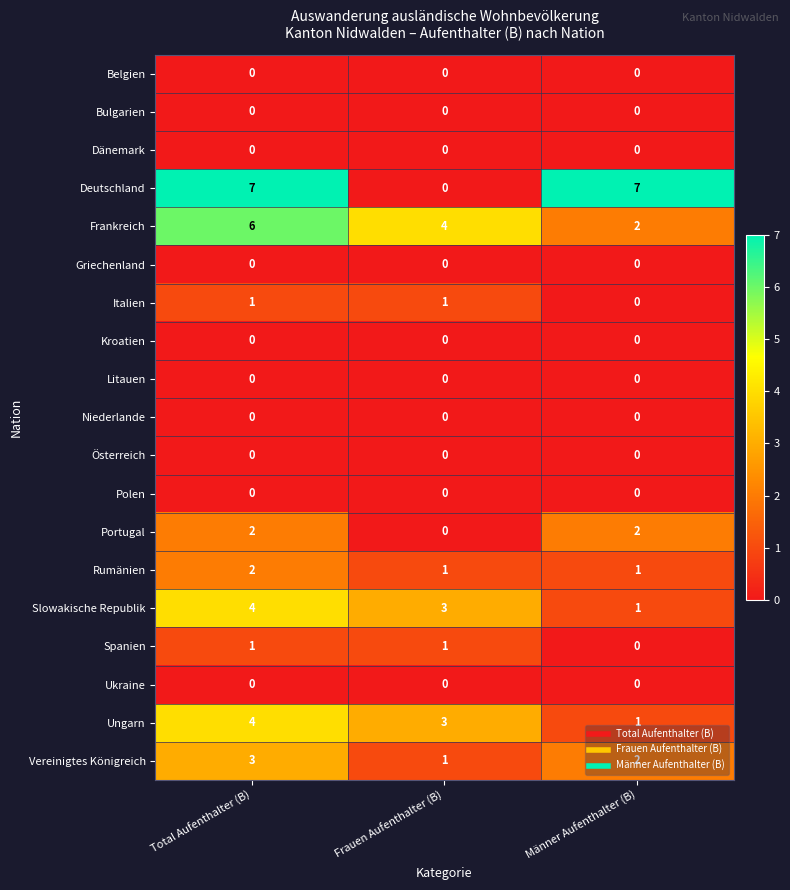

True or false: Rumänien has a value of 1 at Frauen Aufenthalter (B).

True